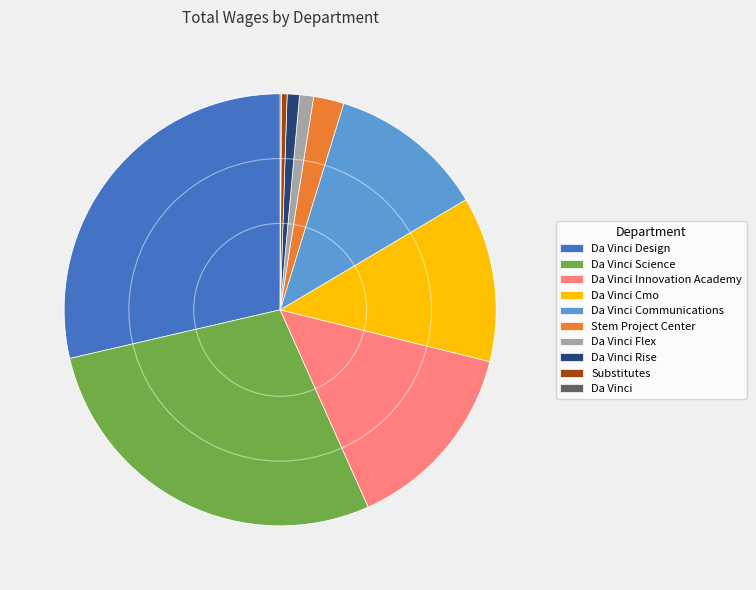

Is there a majority slice in this chart?

No